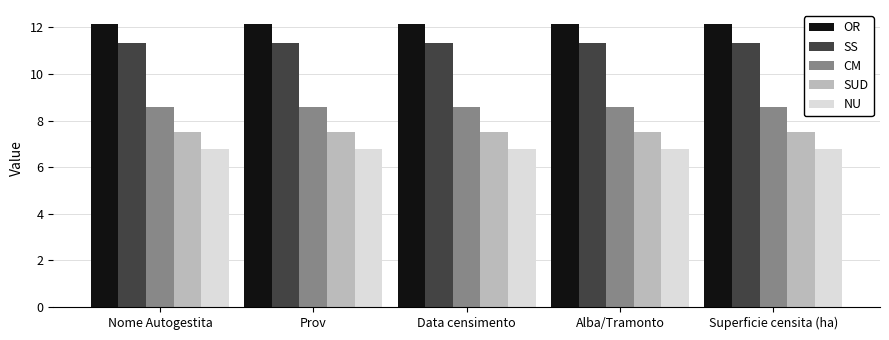

At how many categories does at least one series exceed 7?

5